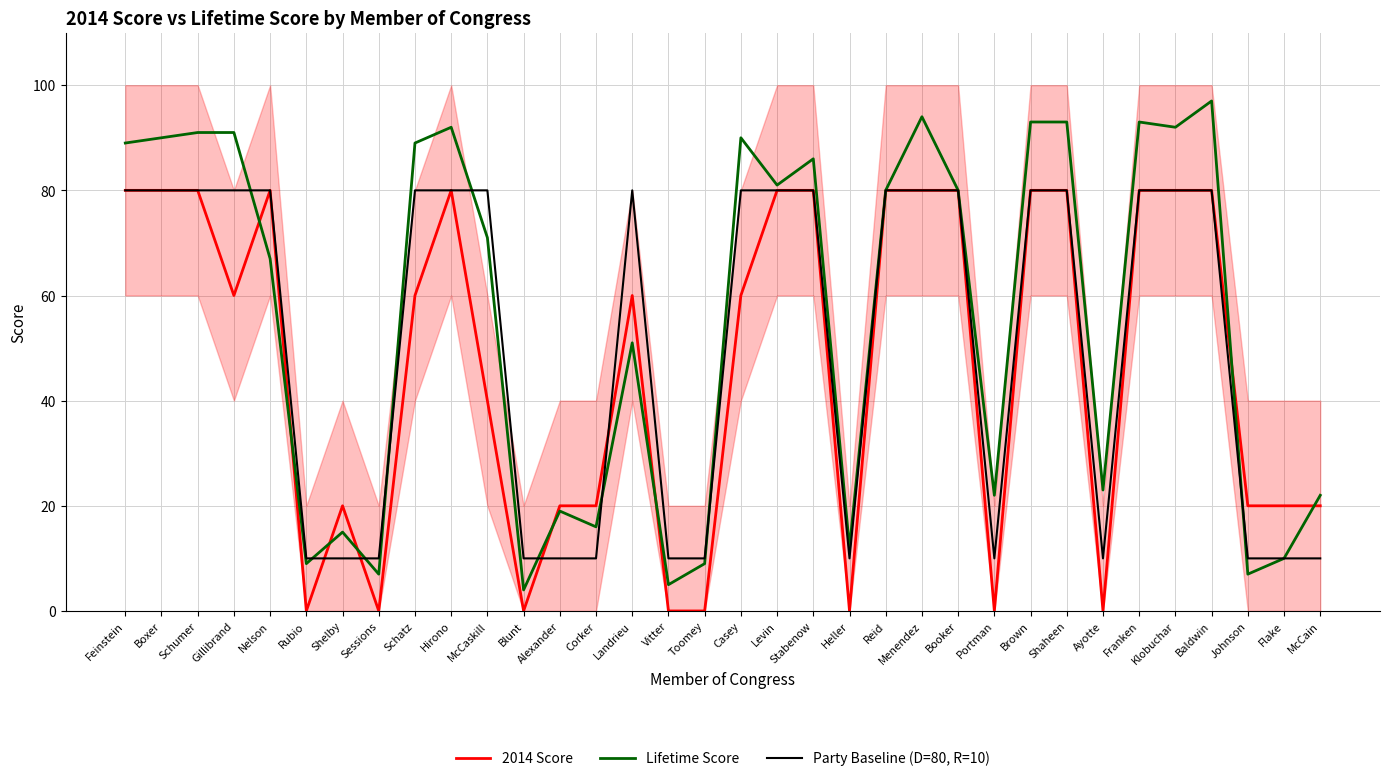

Which series has the largest range (max minus min)?

Lifetime Score